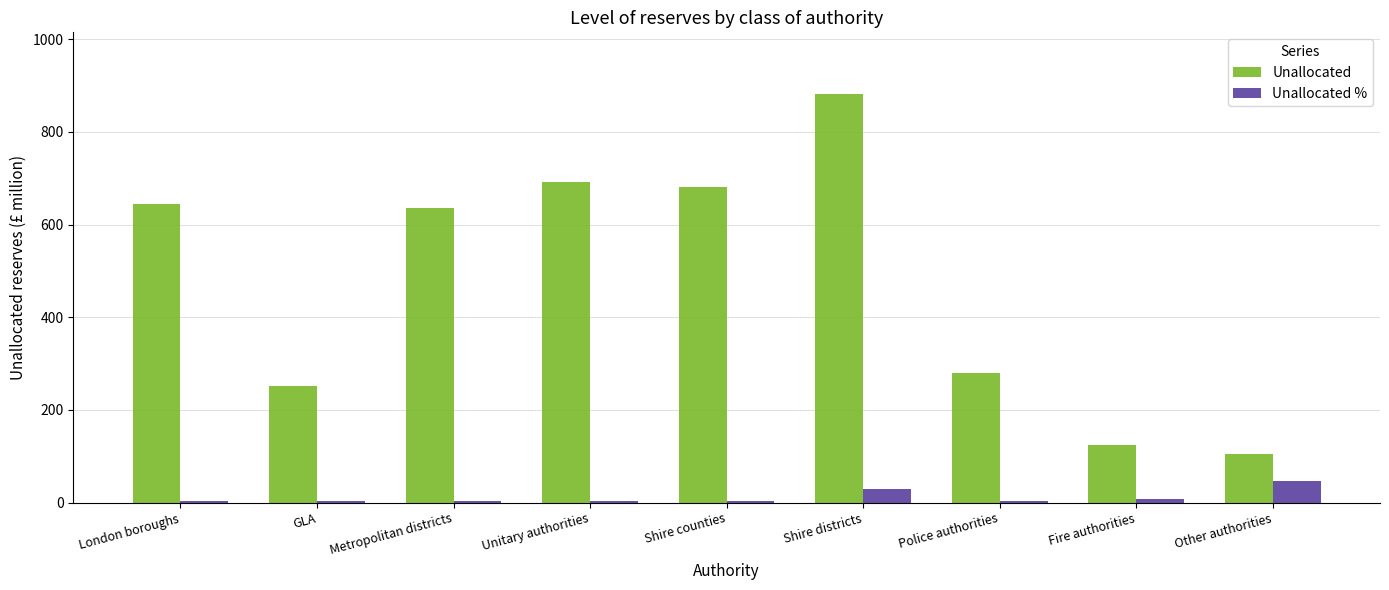

What is the spread (max minus min) of values at Police authorities?

276.4